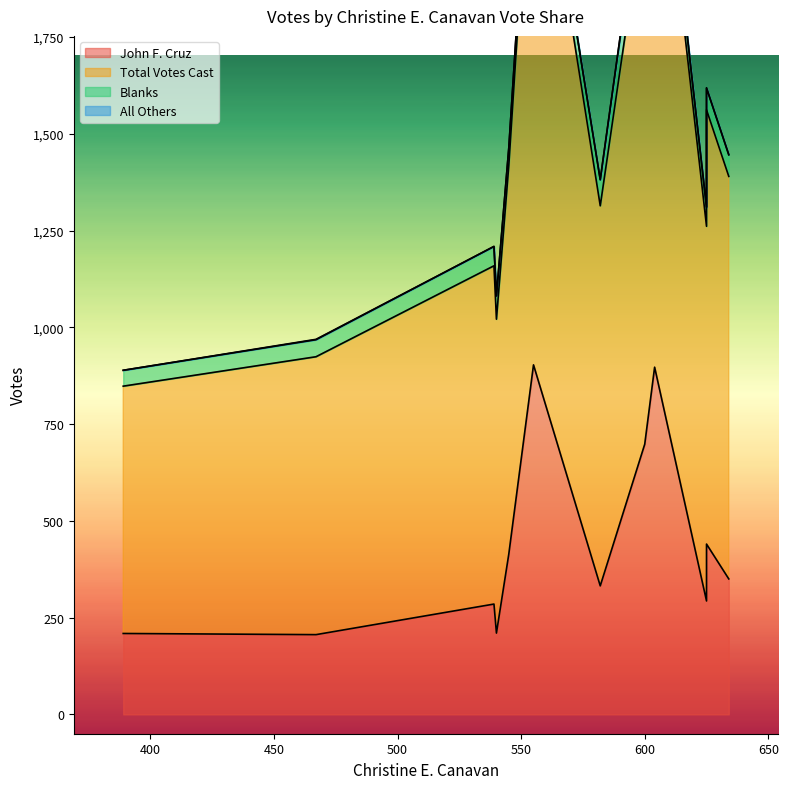

How many interior local peaks does the All Others series have?

2